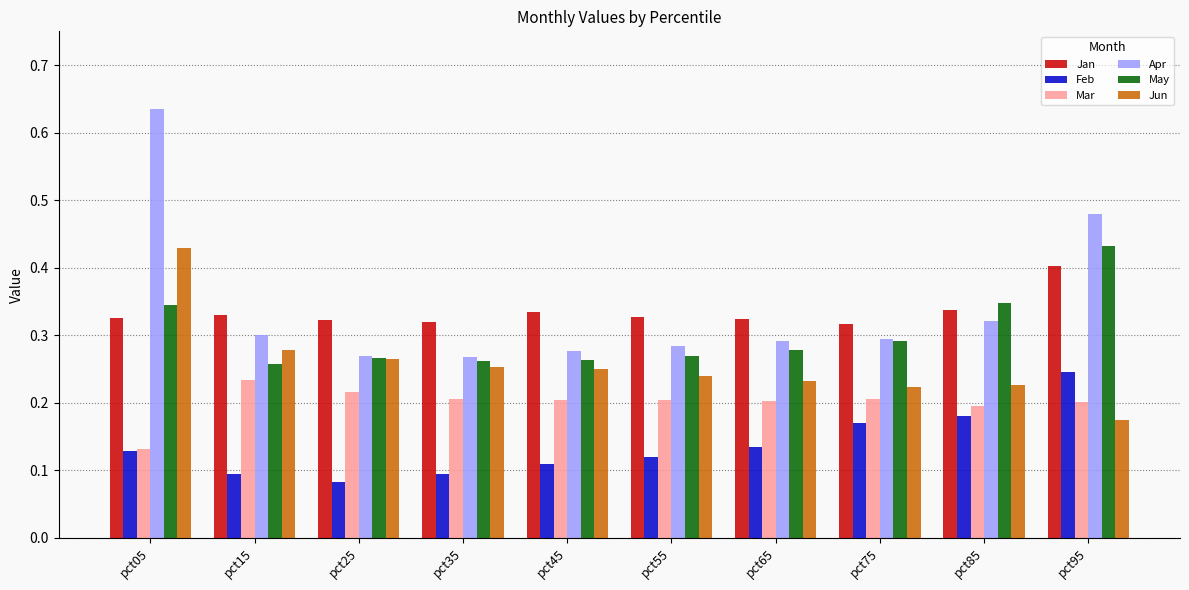

Which series has the widest spread of values?

Apr